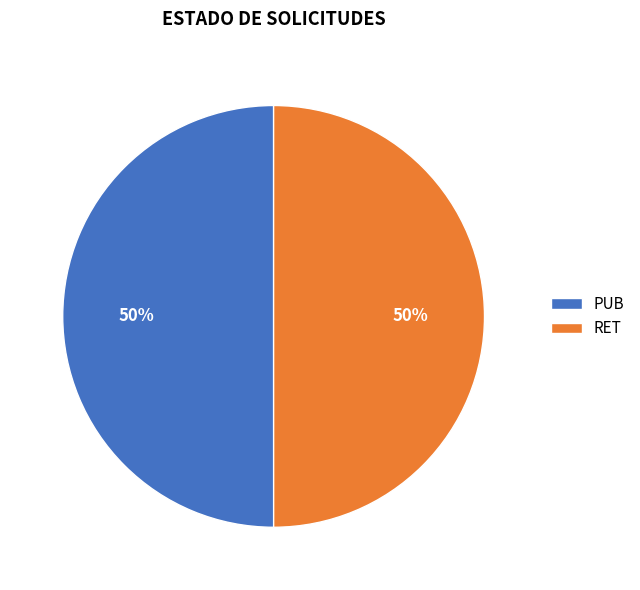

Combined, do PUB and RET account for over 50%?

Yes